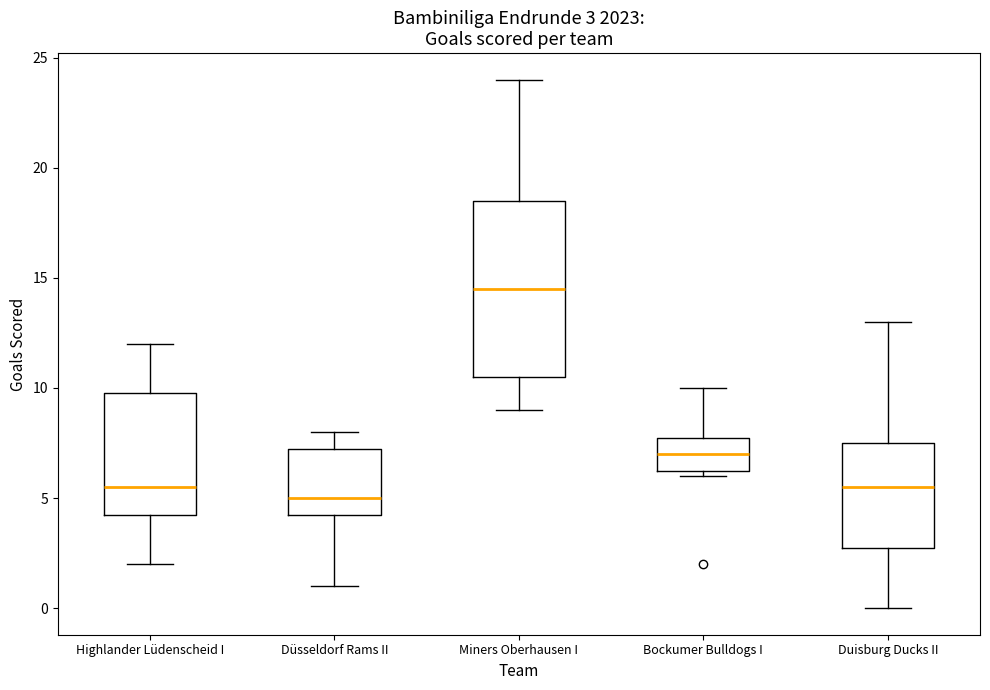

Which box is the tallest, from its lower edge to its upper edge?

Miners Oberhausen I